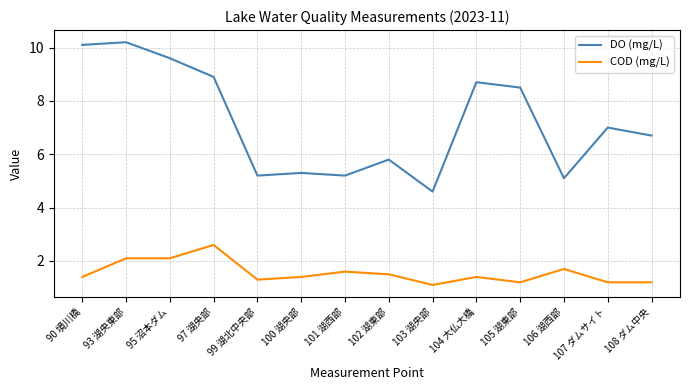

Between 90 境川橋 and 108 ダム中央, which series saw the biggest shift?

DO (mg/L)